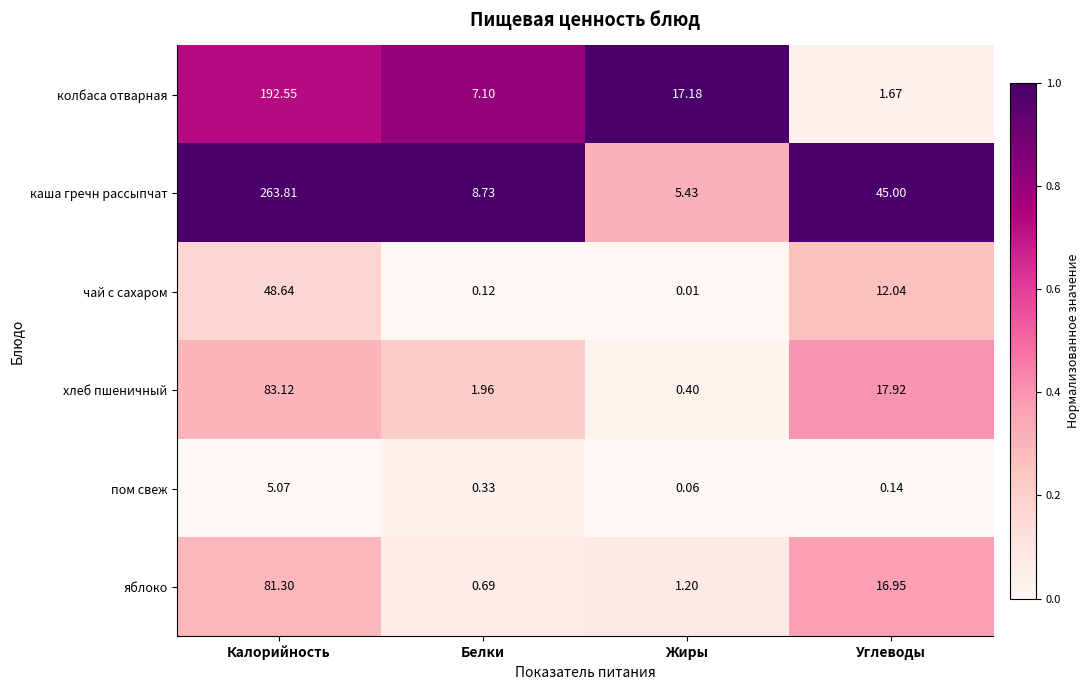

Which series has the largest total across all categories?

каша гречн рассыпчат